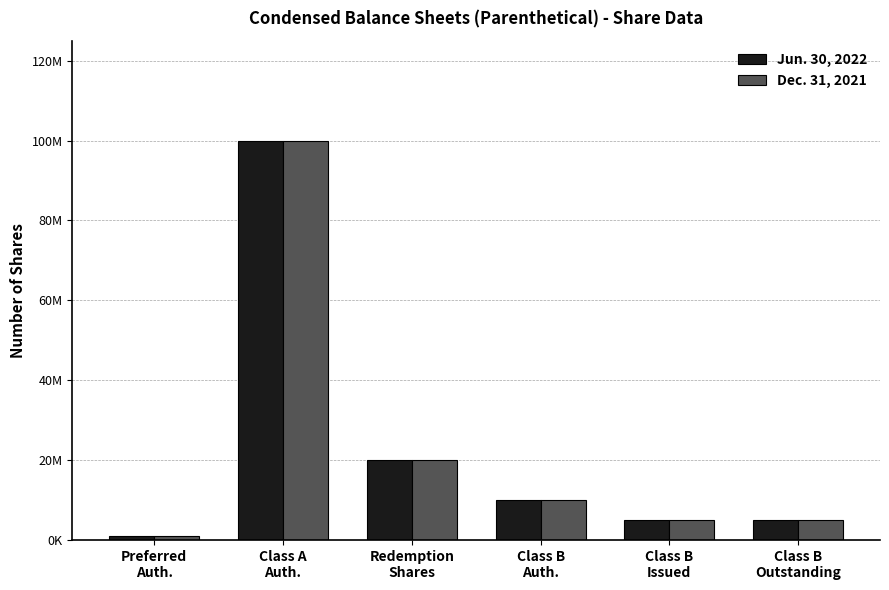

What are all the series names shown in the legend?

Jun. 30, 2022, Dec. 31, 2021